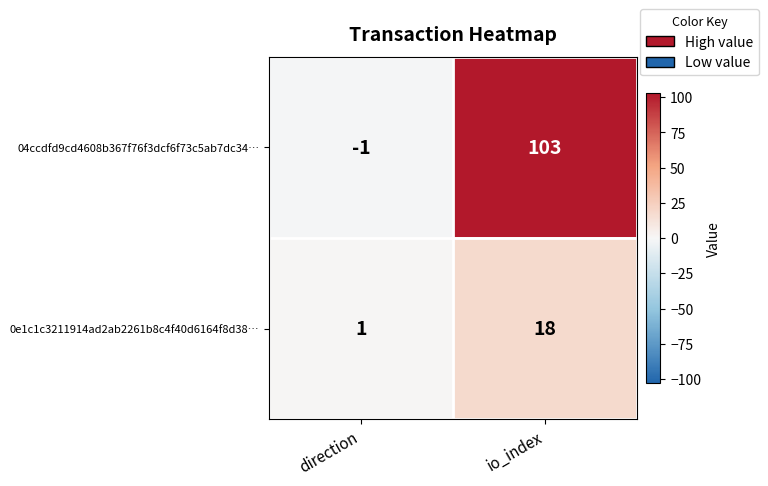

What is the difference between the 04ccdfd9cd4608b367f76f3dcf6f73c5ab7dc34… values at direction and io_index?

104